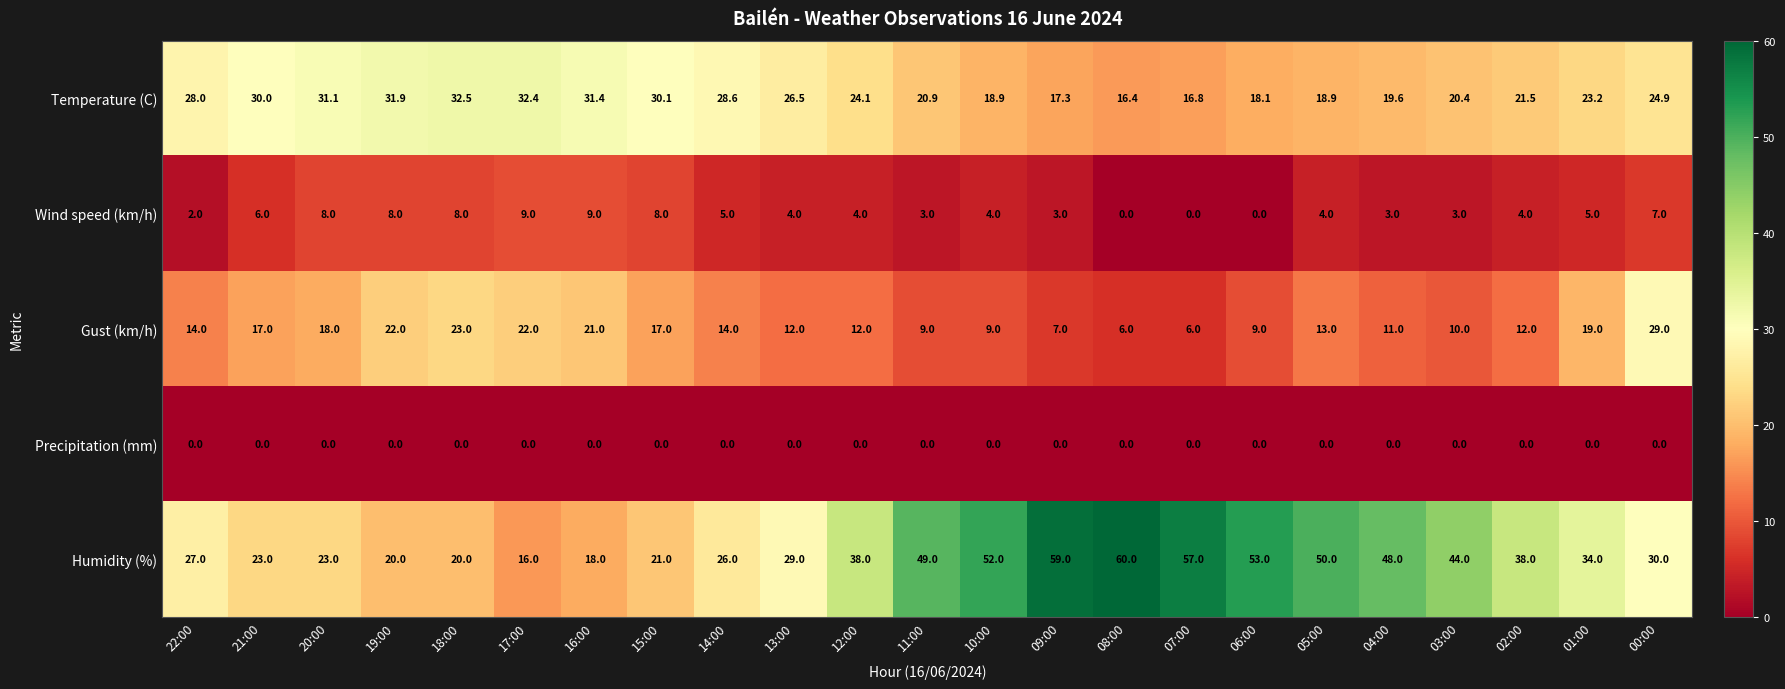

True or false: Wind speed (km/h) has a value of 5.3 at 04:00.

False